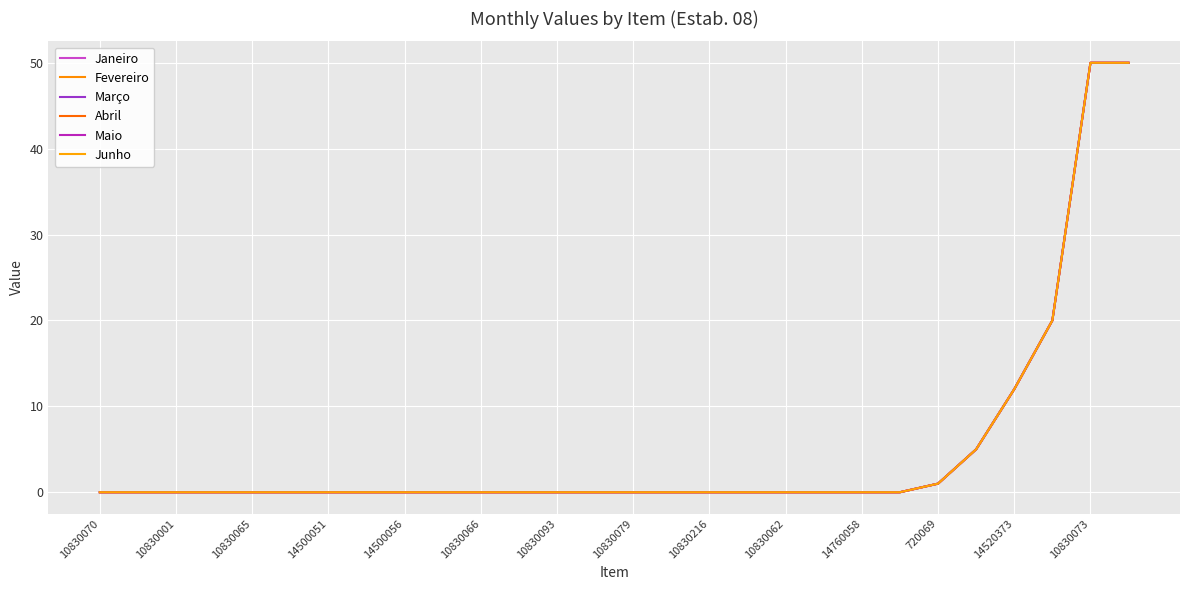

Reading left to right, transcribe all the data shown in this chart.

Janeiro: 0	0	0	0	0	0	0	0	0	0	0	0	0	0	0	0	0	0	0	0	0	0	1	5	12	20	50	50
Fevereiro: 0	0	0	0	0	0	0	0	0	0	0	0	0	0	0	0	0	0	0	0	0	0	1	5	12	20	50	50
Março: 0	0	0	0	0	0	0	0	0	0	0	0	0	0	0	0	0	0	0	0	0	0	1	5	12	20	50	50
Abril: 0	0	0	0	0	0	0	0	0	0	0	0	0	0	0	0	0	0	0	0	0	0	1	5	12	20	50	50
Maio: 0	0	0	0	0	0	0	0	0	0	0	0	0	0	0	0	0	0	0	0	0	0	1	5	12	20	50	50
Junho: 0	0	0	0	0	0	0	0	0	0	0	0	0	0	0	0	0	0	0	0	0	0	1	5	12	20	50	50